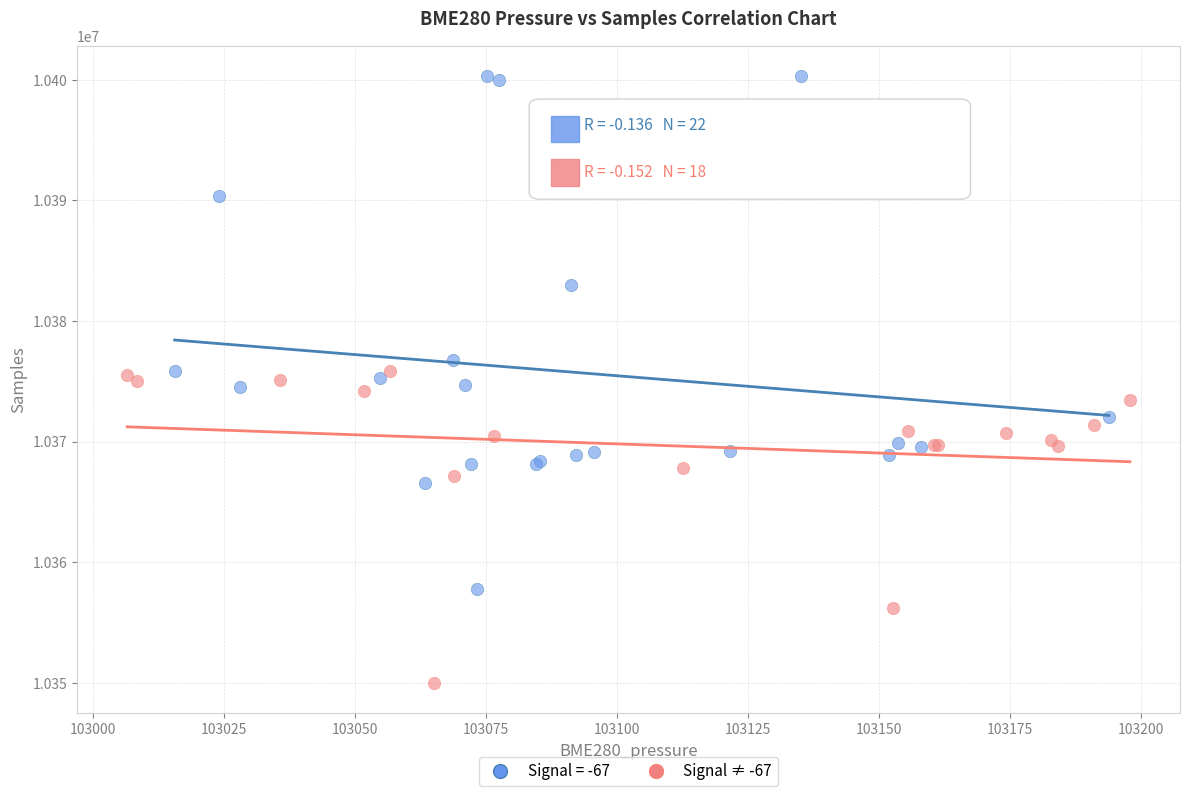

Which series contains the highest Y value?

Signal = -67